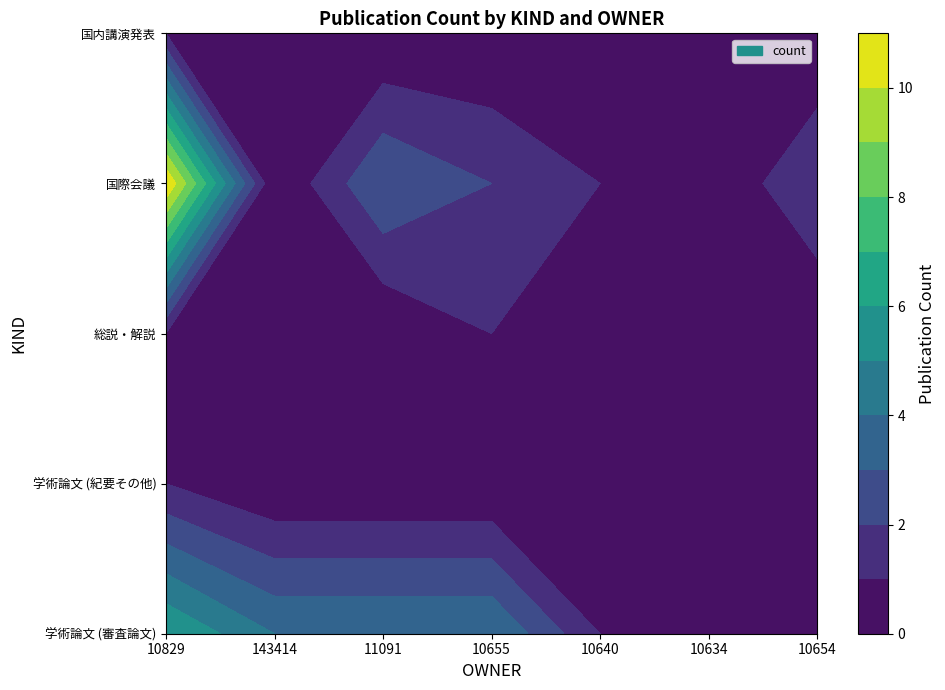

What is the average value of the 国際会議 series?

3